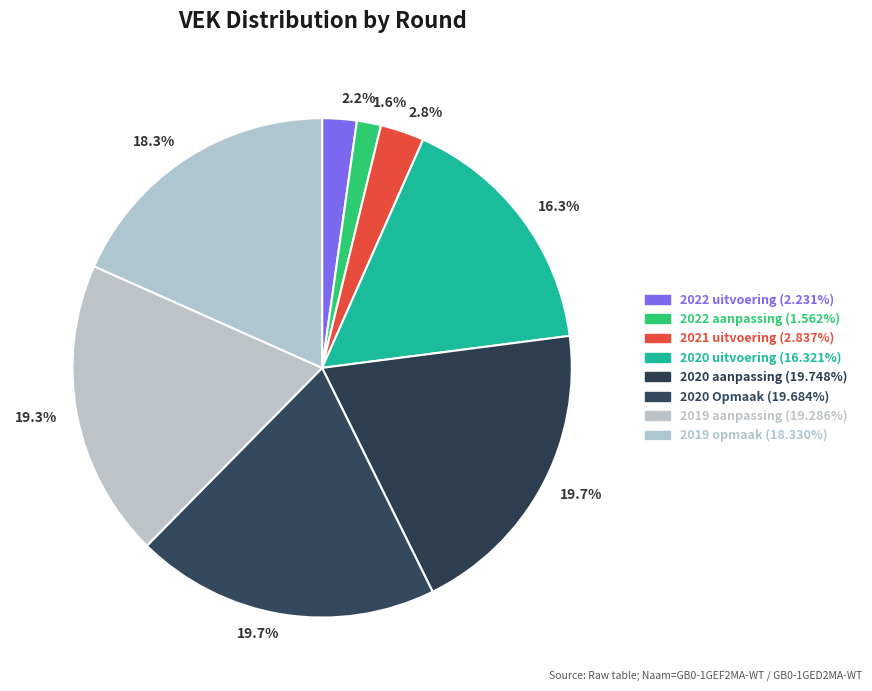

Which slice is the smallest?

2022 aanpassing